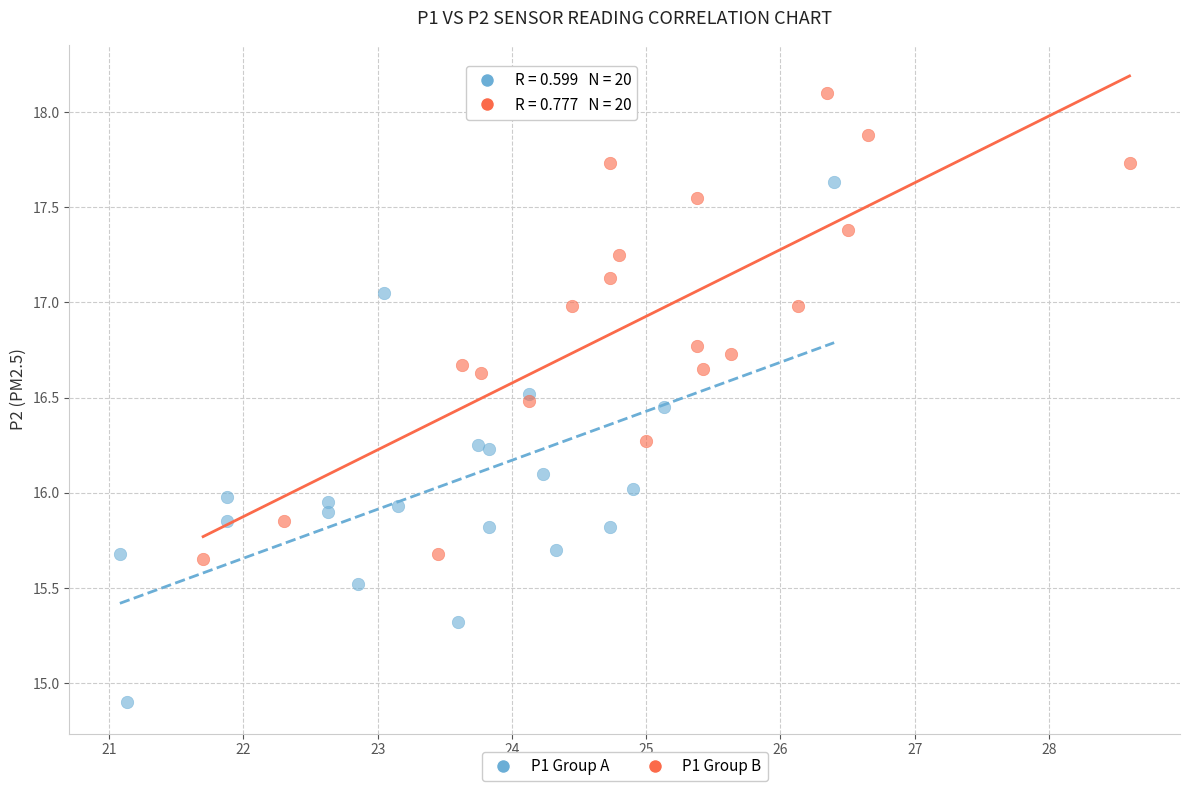

Which series contains the lowest Y value?

P1 Group A